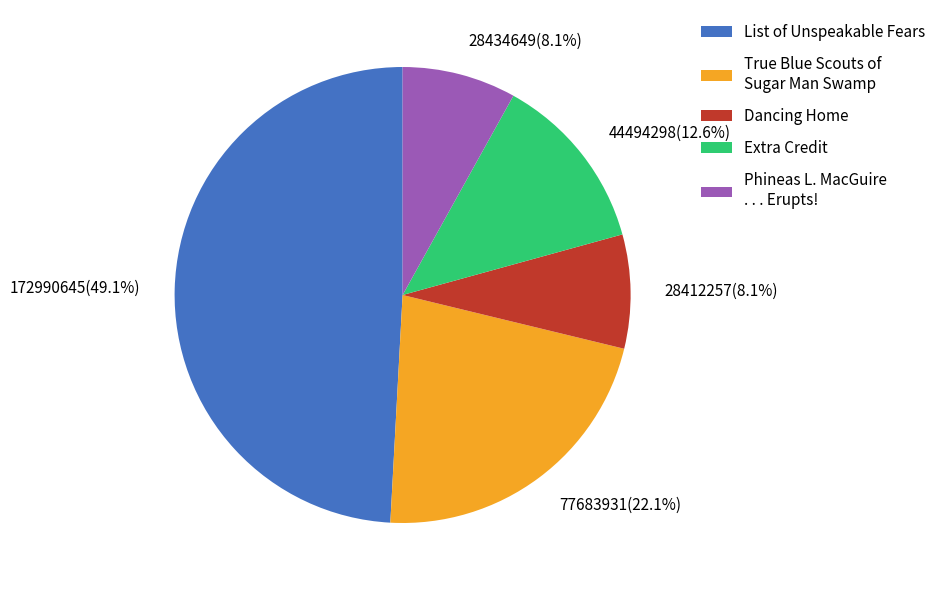

True or false: Phineas L. MacGuire . . . Erupts! accounts for 8% of the total.

True